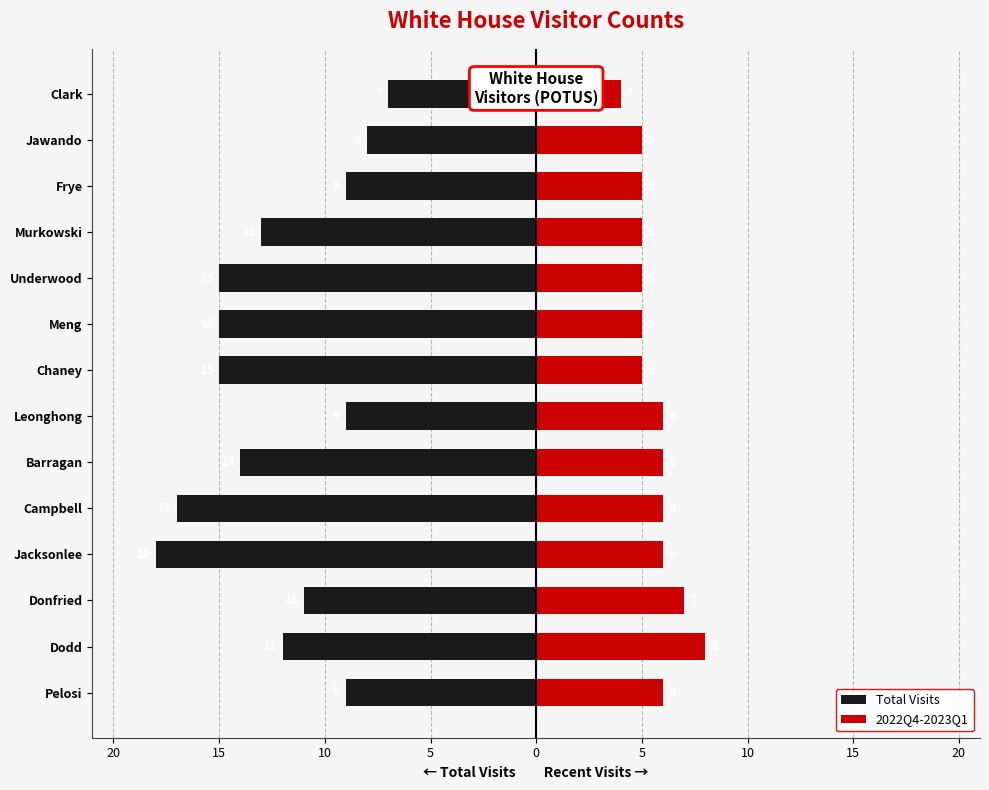

What are all the series names shown in the legend?

Total Visits, 2022Q4-2023Q1